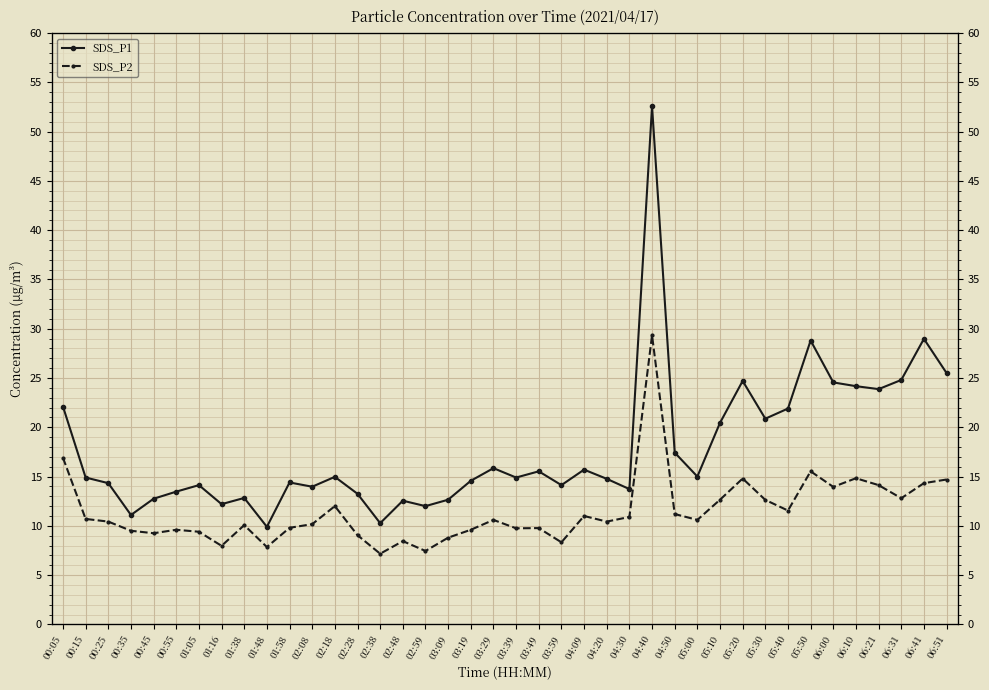

What position from the left is 03:19?

19